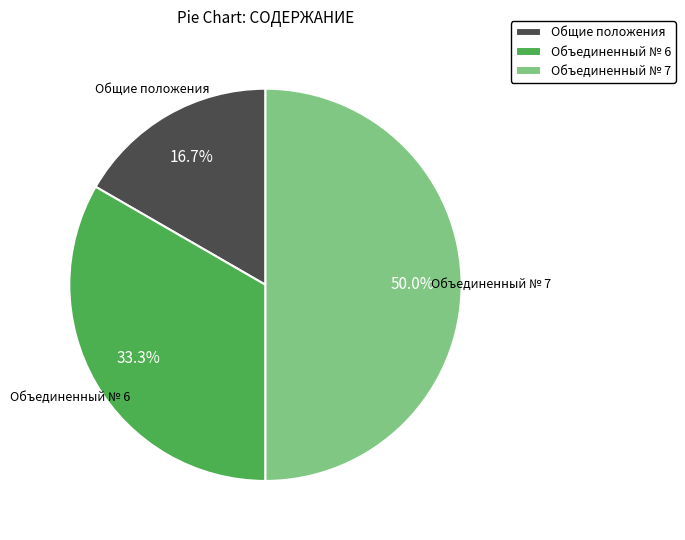

What percentage is the Объединенный № 7 slice, to the nearest percent?

50%